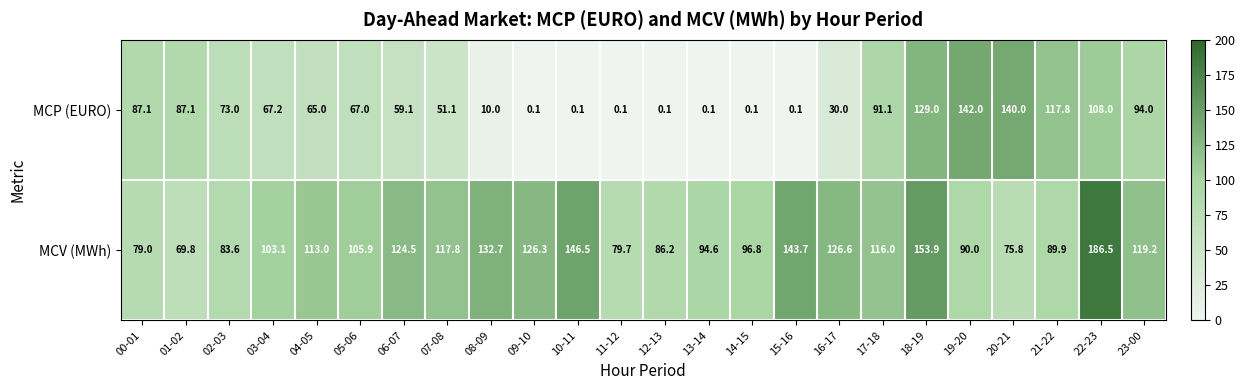

Is it true that MCP (EURO) equals 154.0 at 17-18?

False